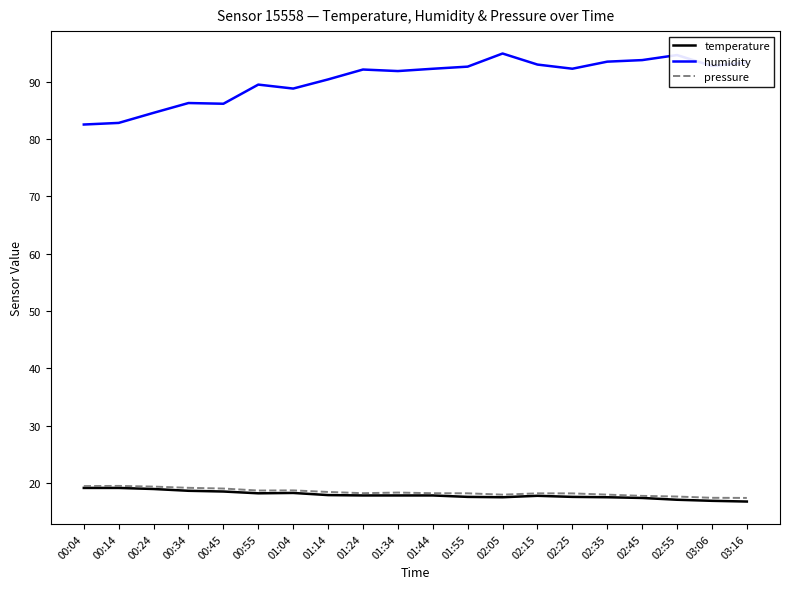

At how many categories does at least one series exceed 32?

20